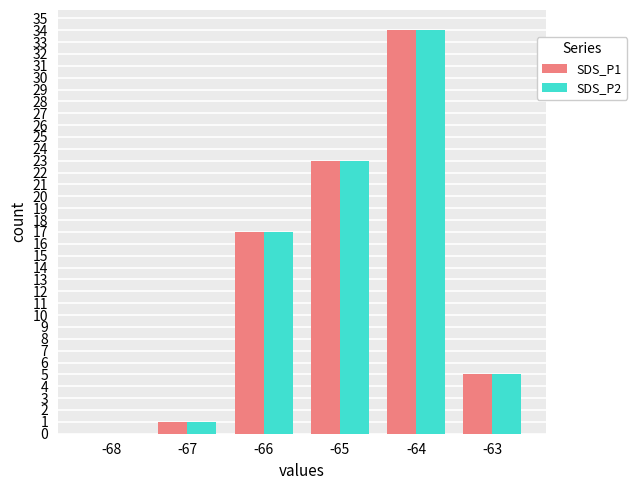

The value of SDS_P1 at -67 is 1. True or false?

True